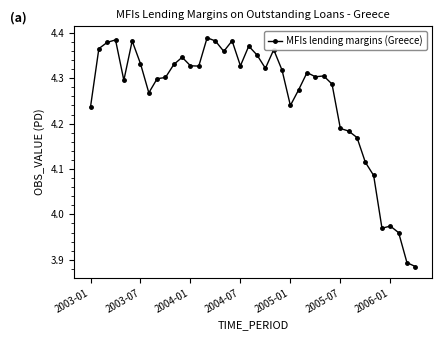

What is the difference between the maximum and minimum values?

0.5